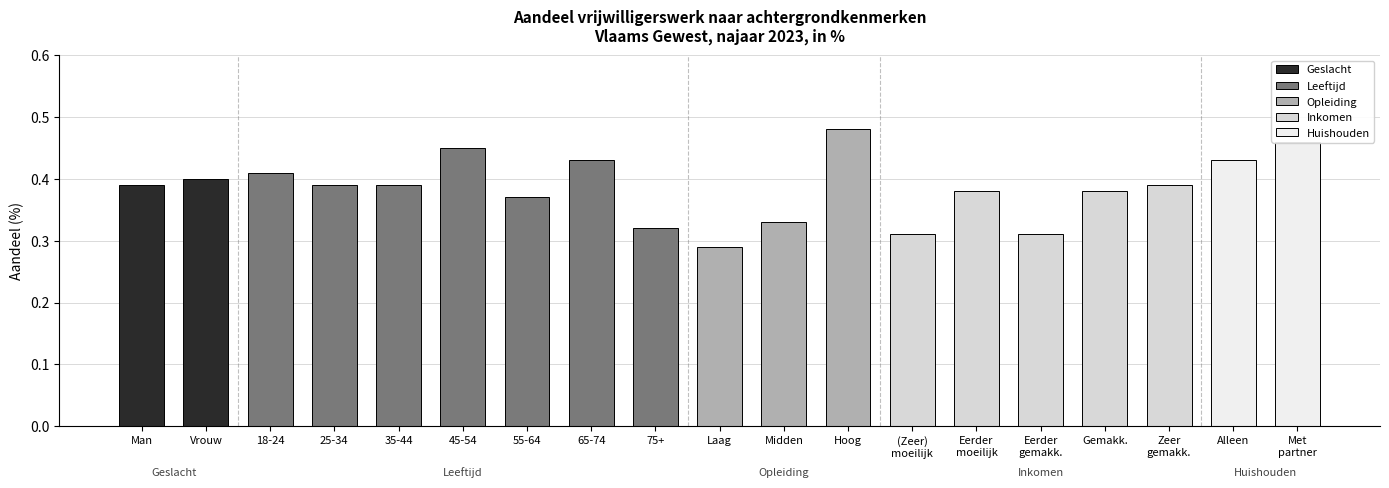

Which has a higher value, Gemakk. or Vrouw?

Vrouw